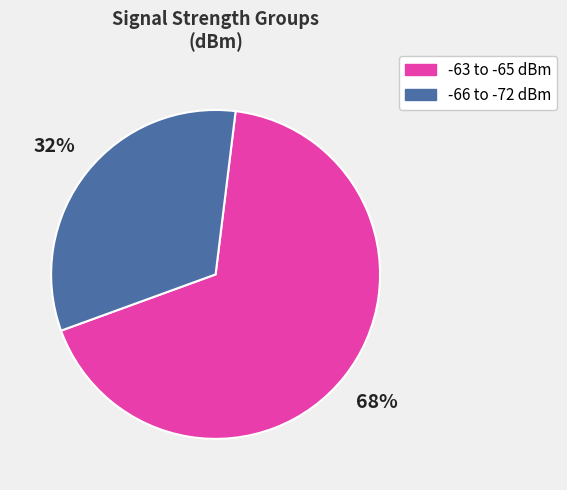

Is there a majority slice in this chart?

Yes